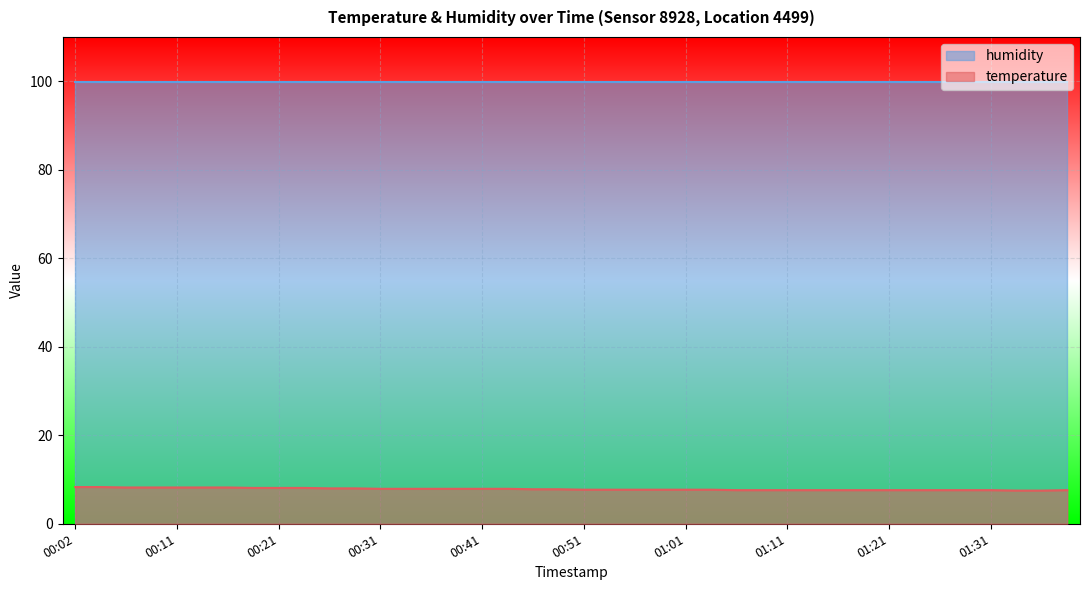

What is the minimum value shown in the chart?

7.5